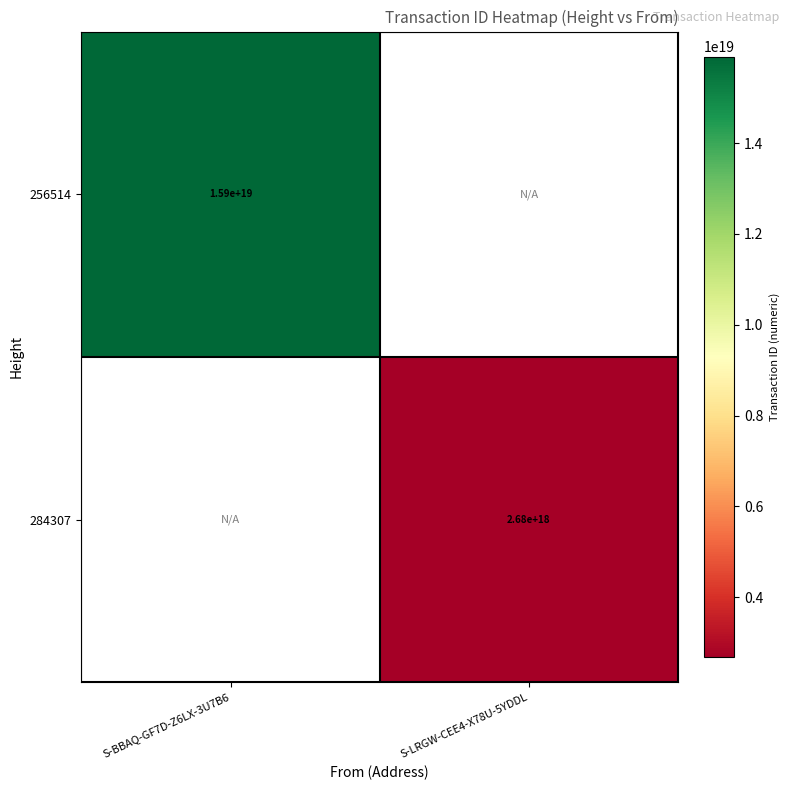

Between S-LRGW-CEE4-X78U-5YDDL and S-BBAQ-GF7D-Z6LX-3U7B6, which is larger?

S-BBAQ-GF7D-Z6LX-3U7B6